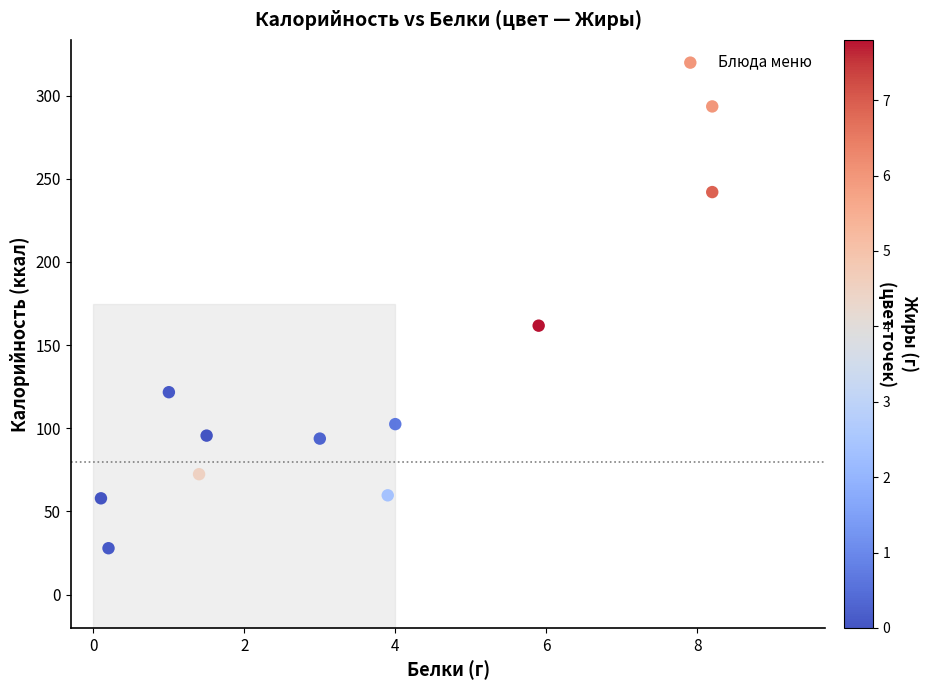

What is the average Y value?

120.8